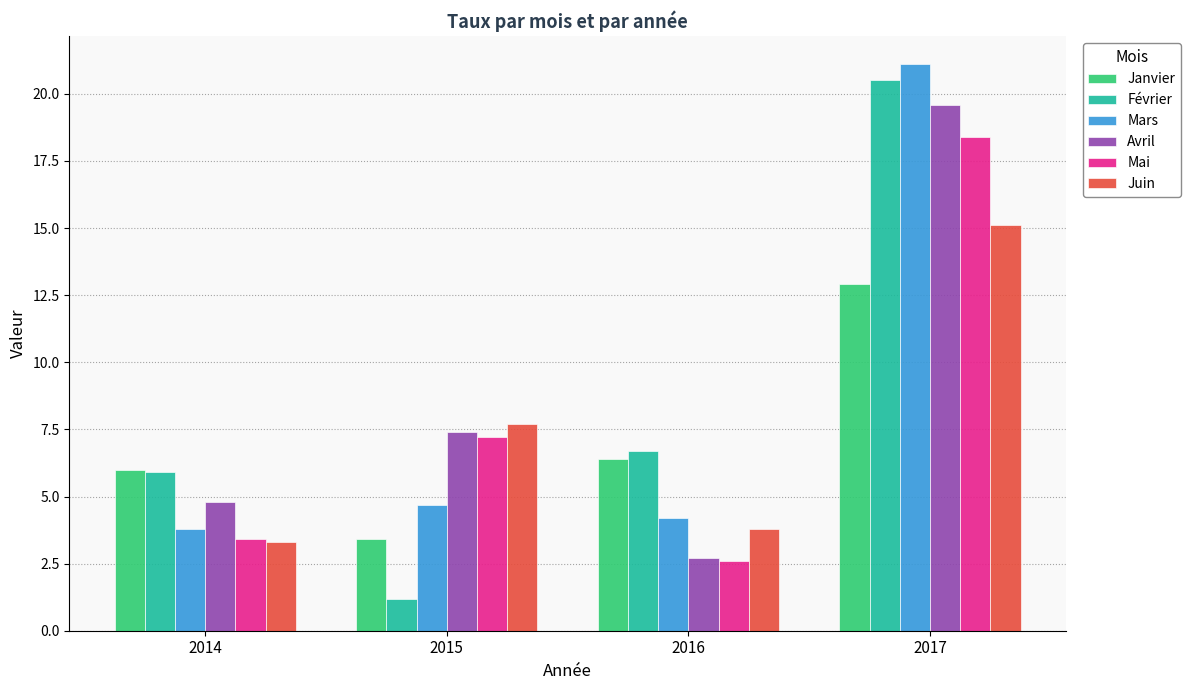

At which category is the sum across all series the highest?

2017